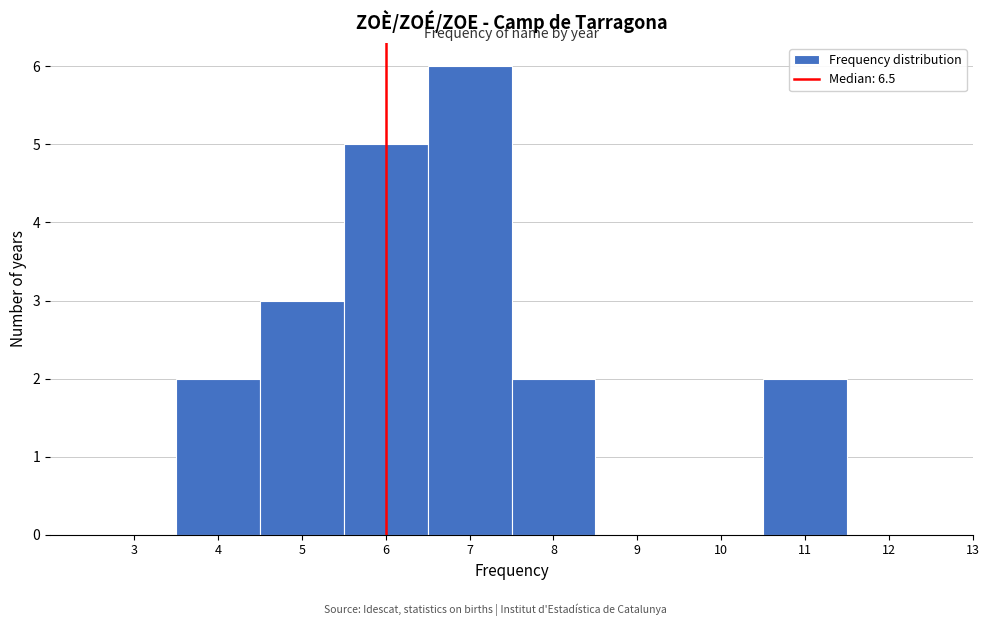

Reading left to right, what are all the values shown in this chart?

3=0	4=2	5=3	6=5	7=6	8=2	9=0	10=0	11=2	12=0